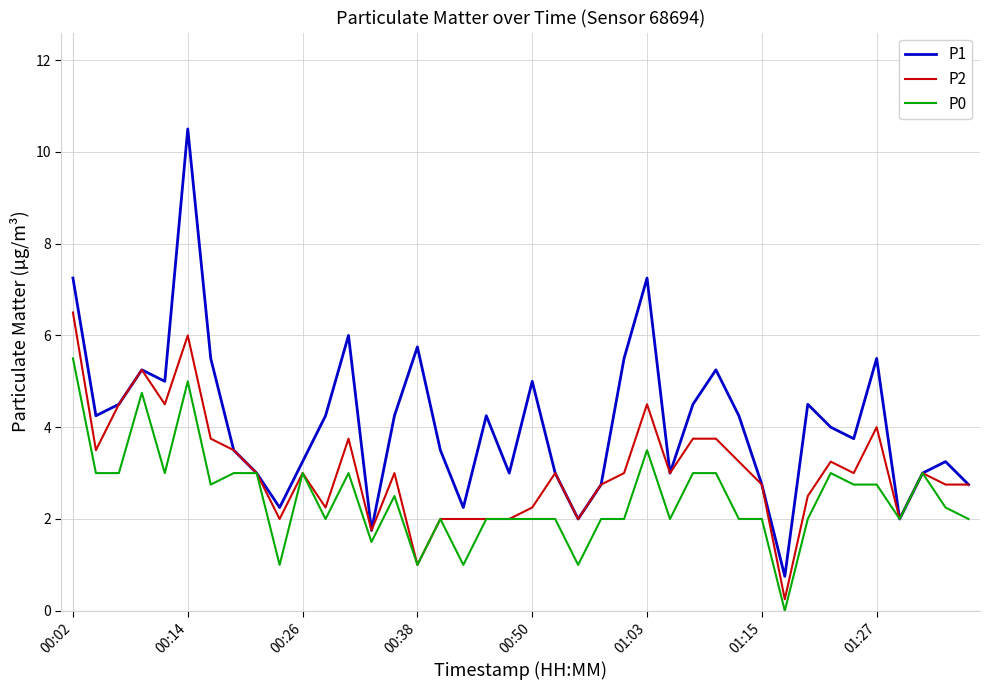

Which series has the widest spread of values?

P1